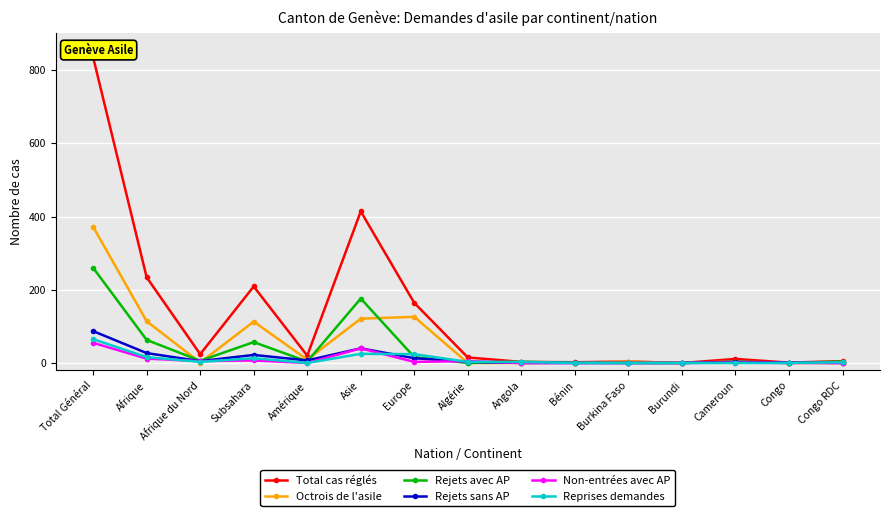

True or false: Total cas réglés has a value of 24 at Afrique du Nord.

True